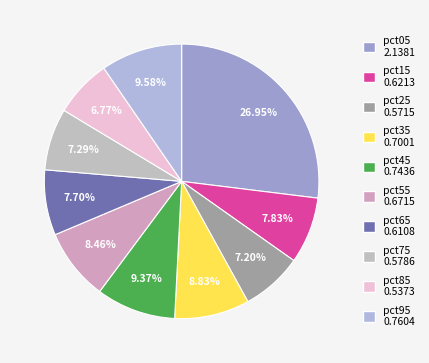

What percentage is the pct05 slice, to the nearest percent?

27%